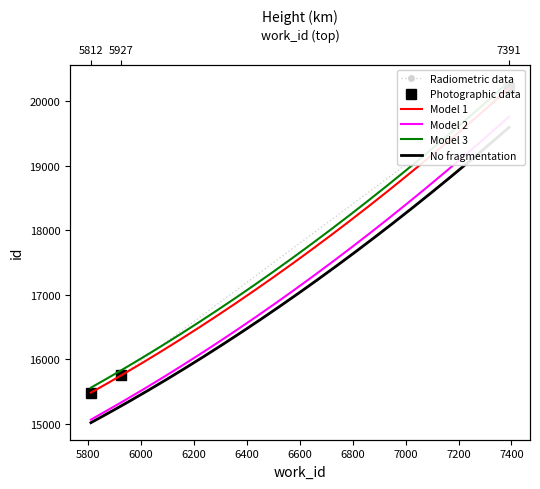

What is the value of the 2nd point from the left?

15756